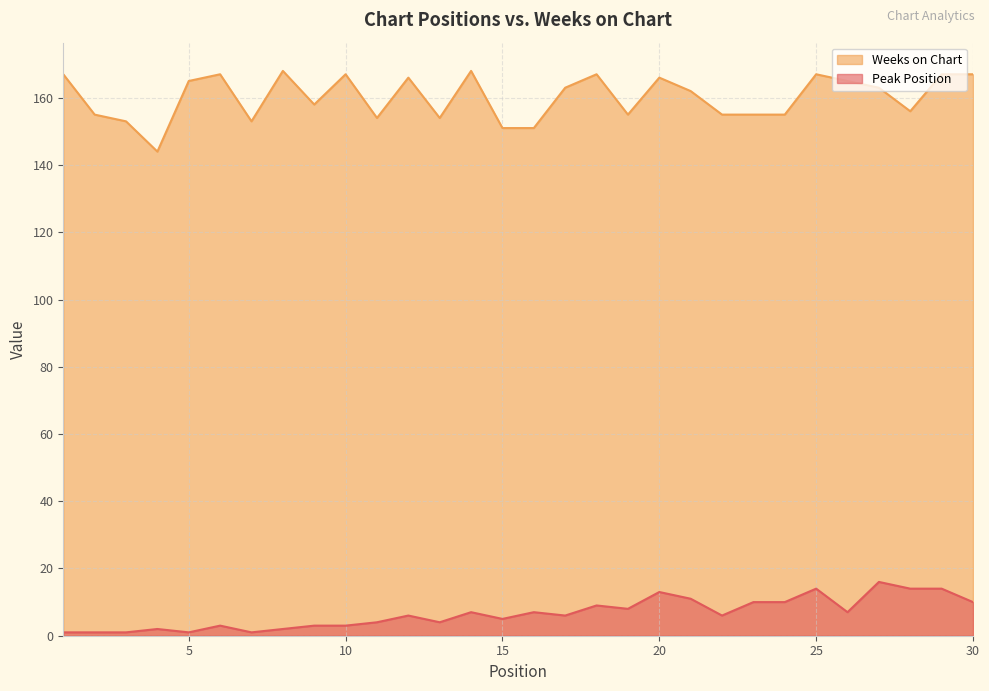

What is the total value across all series at 19?

163